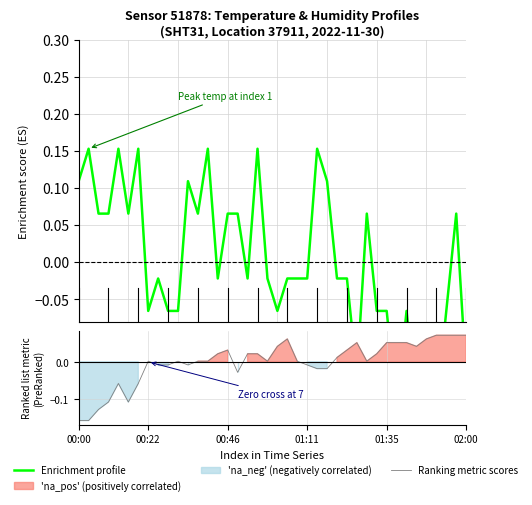

Where is Enrichment profile nearest to the value 0?

8